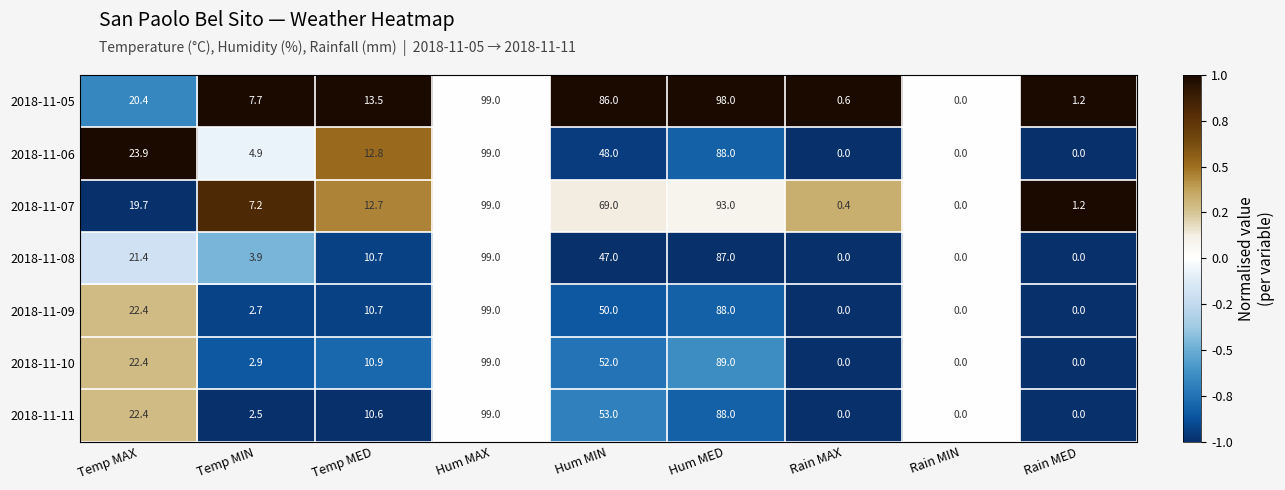

The value of 2018-11-07 at Rain MED is 1.2. True or false?

True